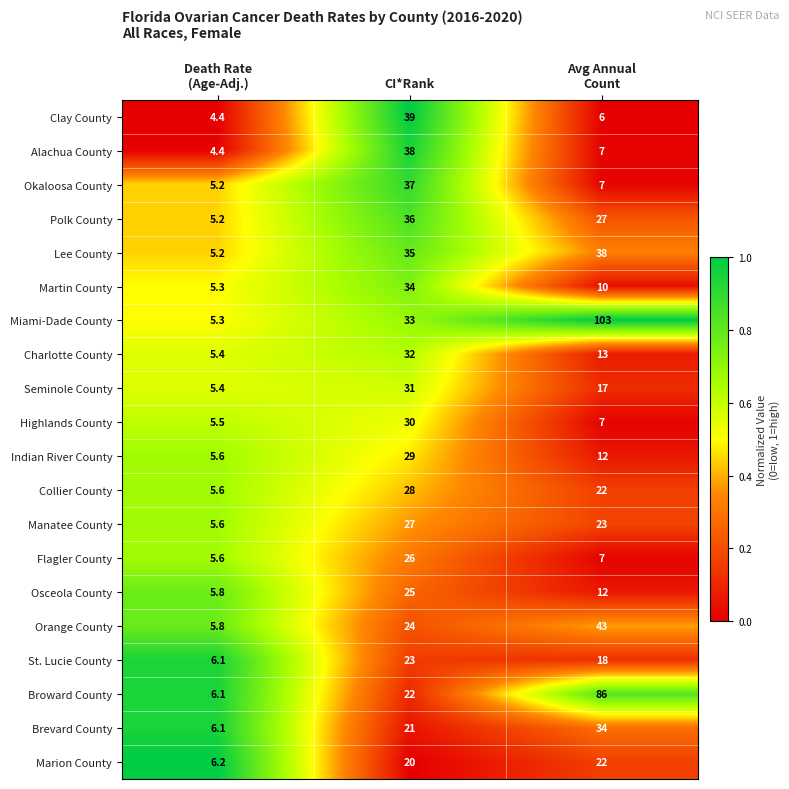

The Collier County series shows 28.0 at CI*Rank. True or false?

True